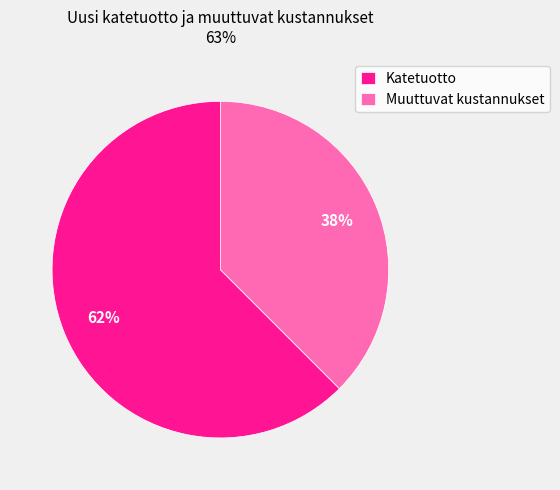

Do Katetuotto and Muuttuvat kustannukset together represent more than half of the pie?

Yes